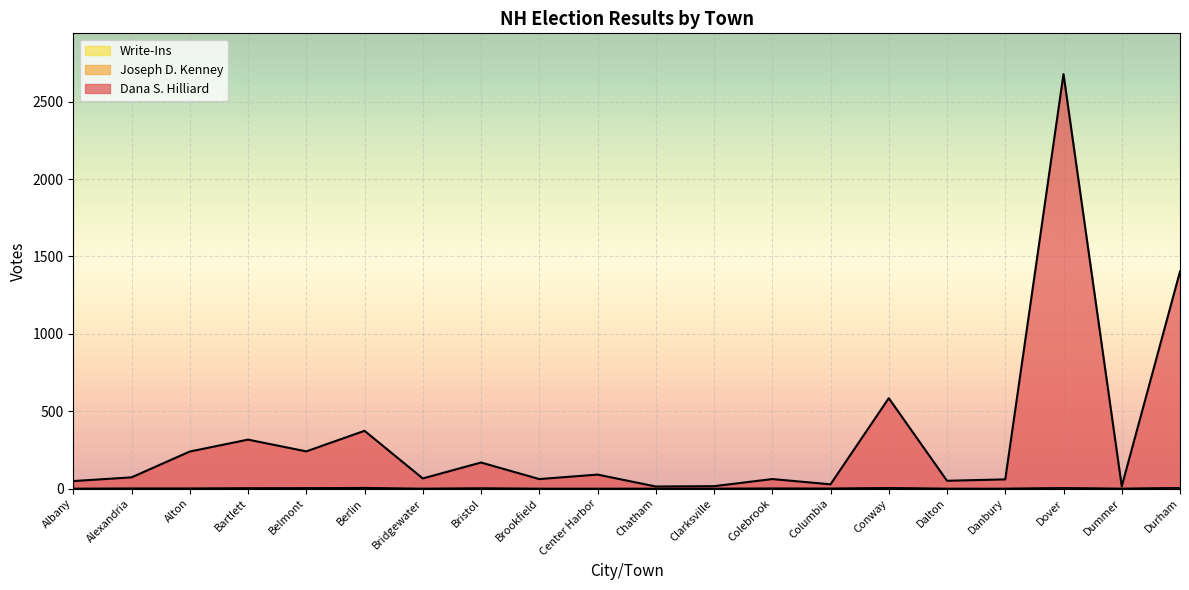

True or false: Write-Ins and Dana S. Hilliard cross at least once.

False